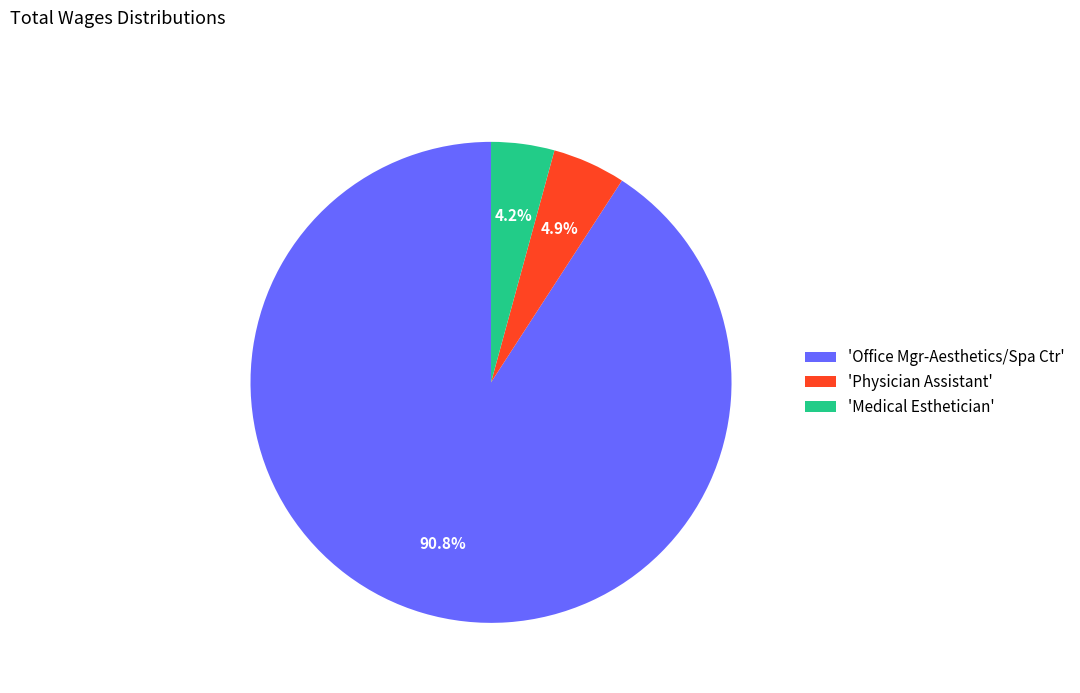

Does any single category account for the majority?

Yes